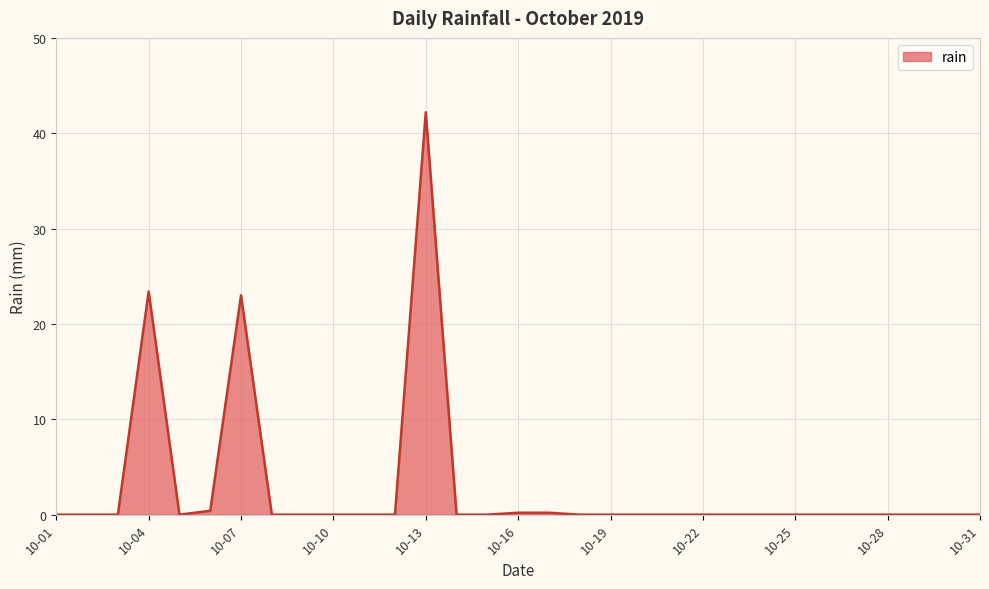

What is the greatest value displayed?

42.2